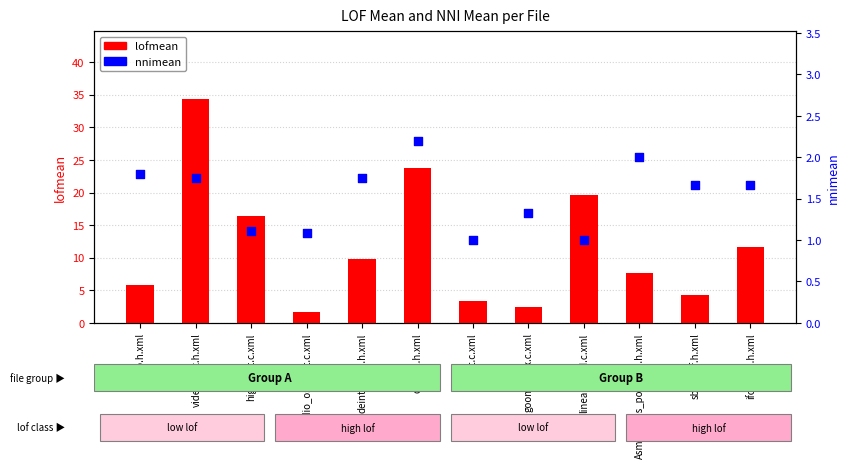

What is the total value across all series at goomsl_lex.c.xml?

3.8